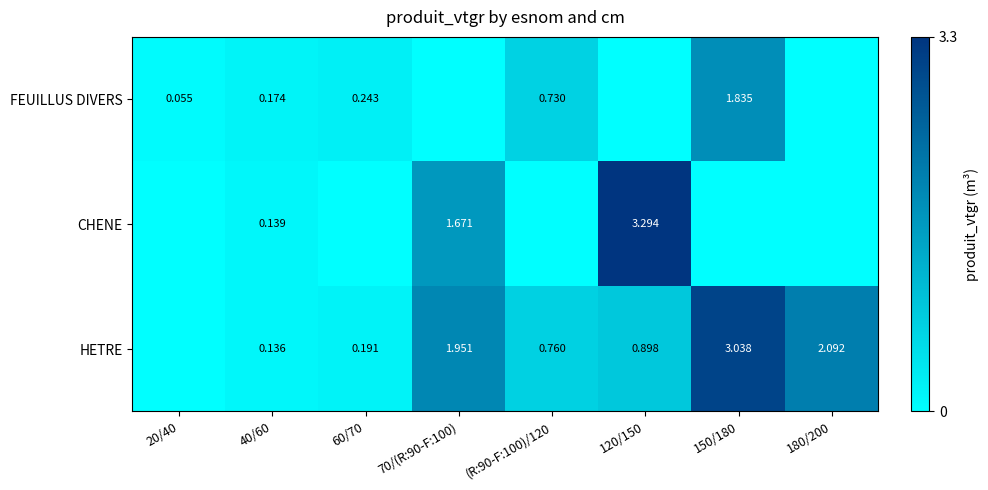

Is the value of FEUILLUS DIVERS at 60/70 greater than the value of HETRE at 120/150?

No